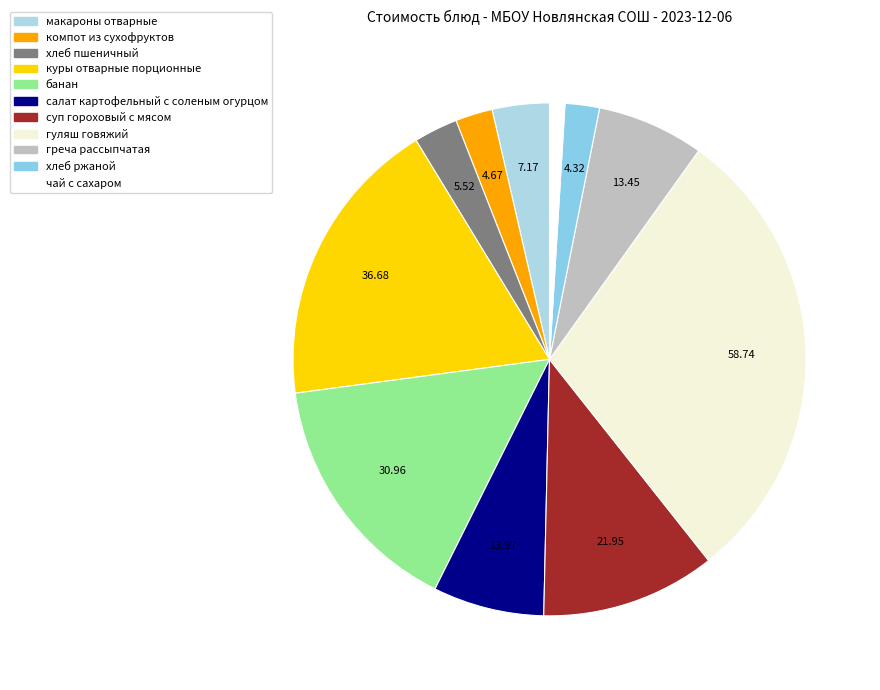

How many segments does this pie chart have?

11